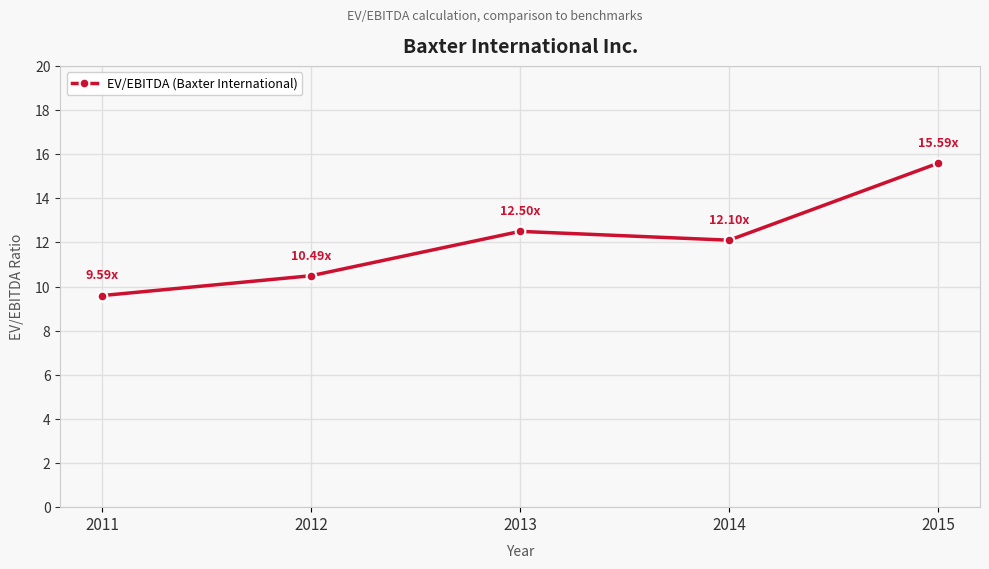

True or false: the data shows 15.6 at 2015.

True